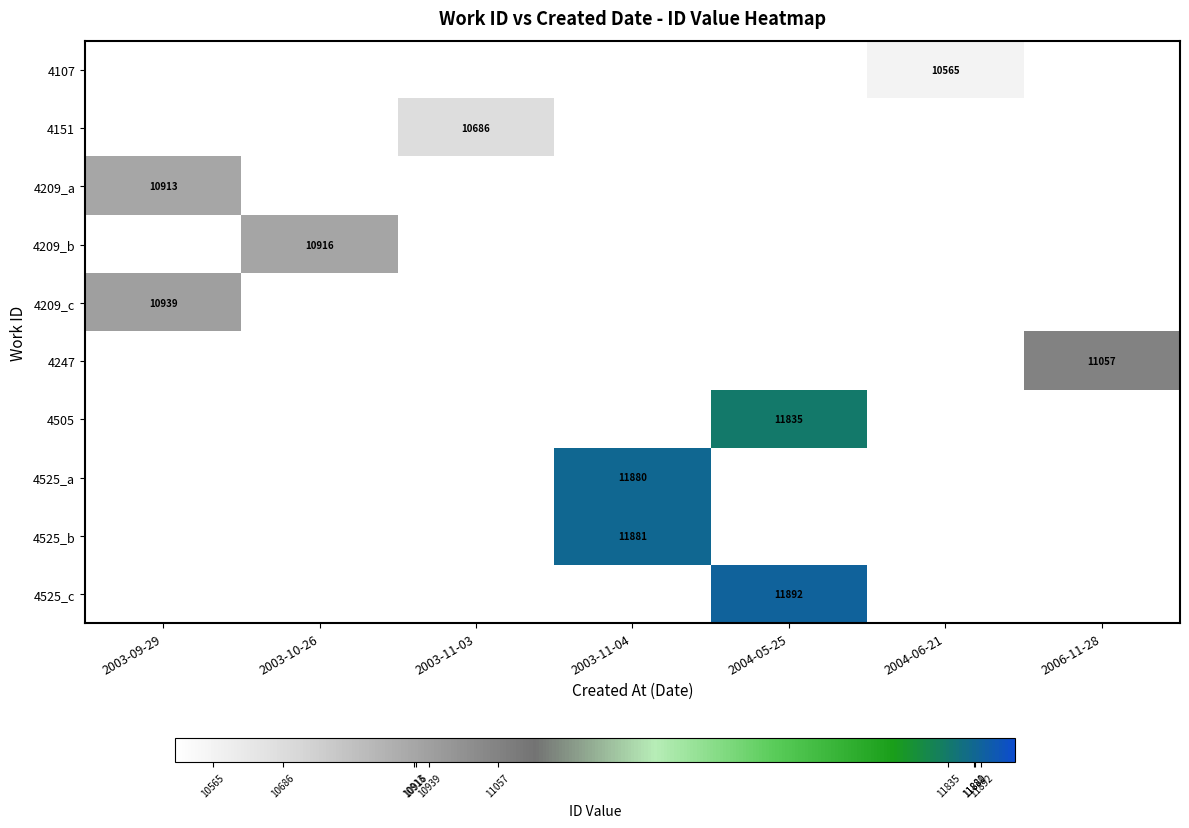

What is the greatest value displayed?

11892.0